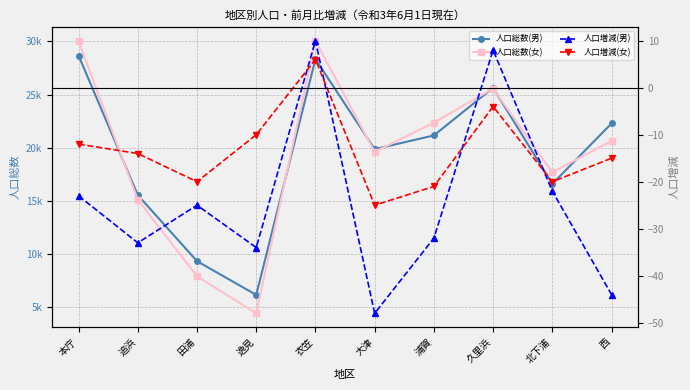

How many values in 人口増減(男) are above zero?

2